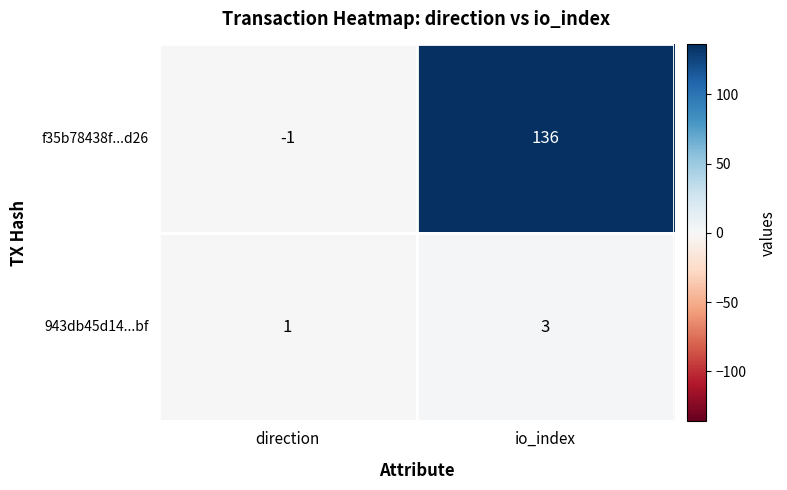

Which category has the lowest value across all series?

direction